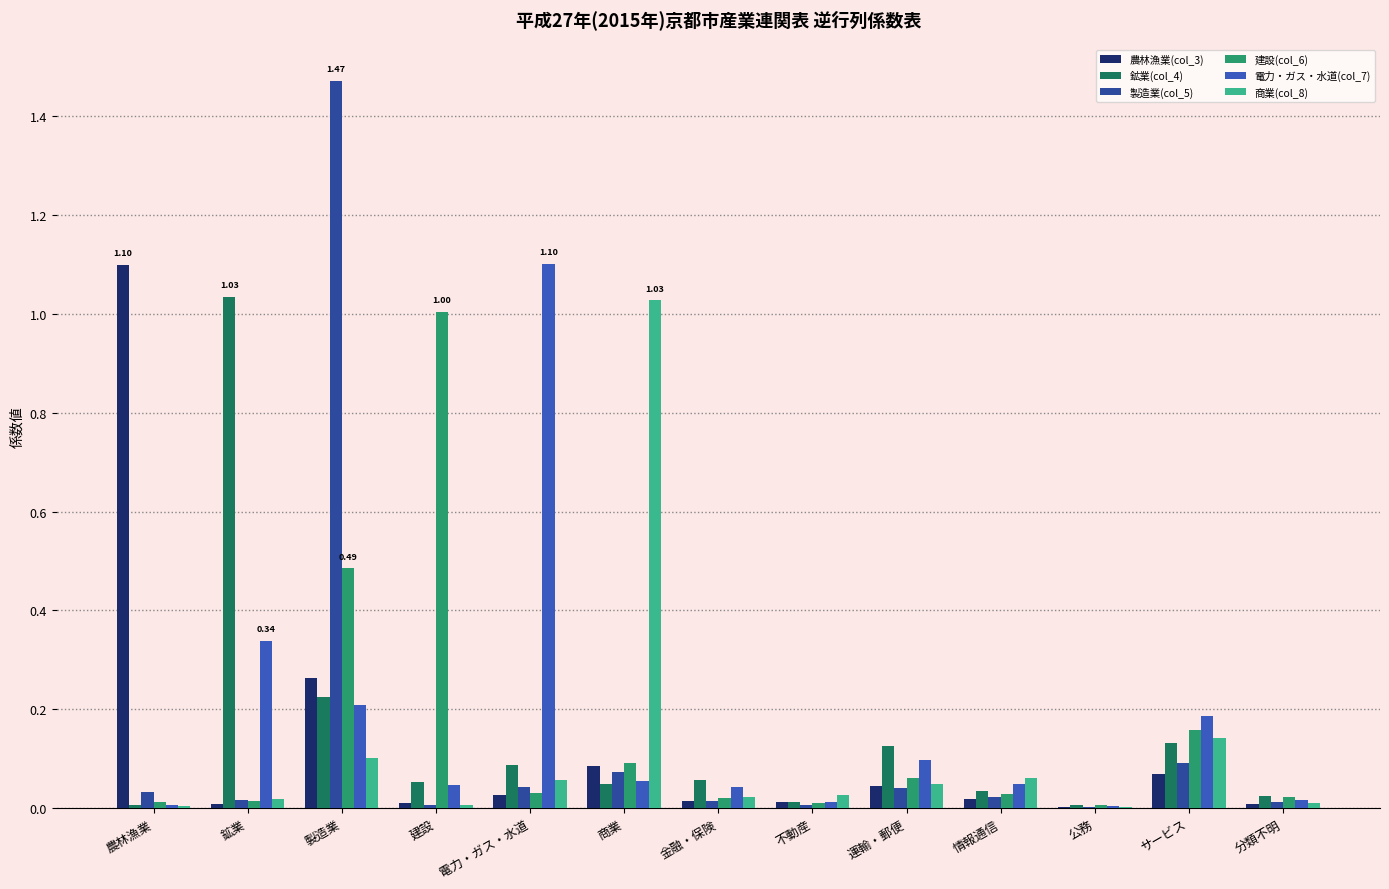

Which label corresponds to the smallest value in the chart?

公務